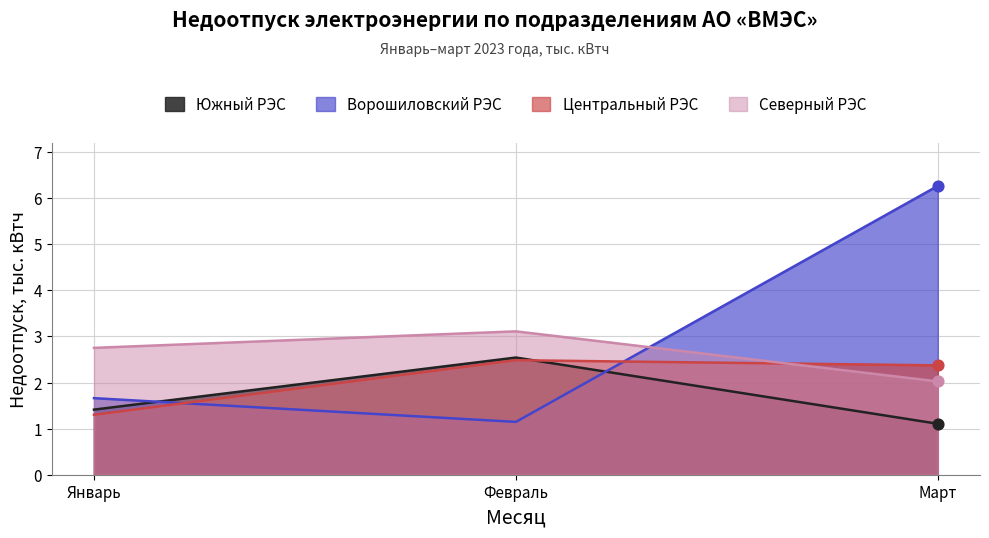

Which series contains the lowest Y value?

Южный РЭС